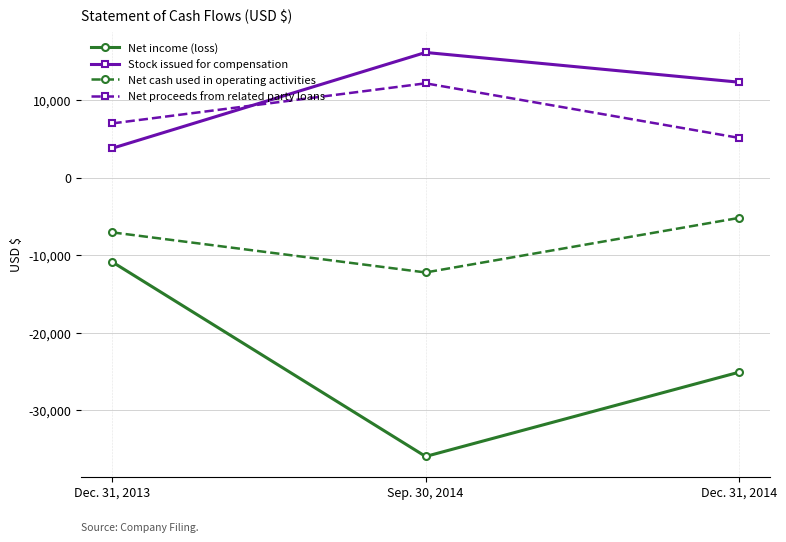

What is the sum of the Stock issued for compensation values at Sep. 30, 2014 and Dec. 31, 2013?

20020